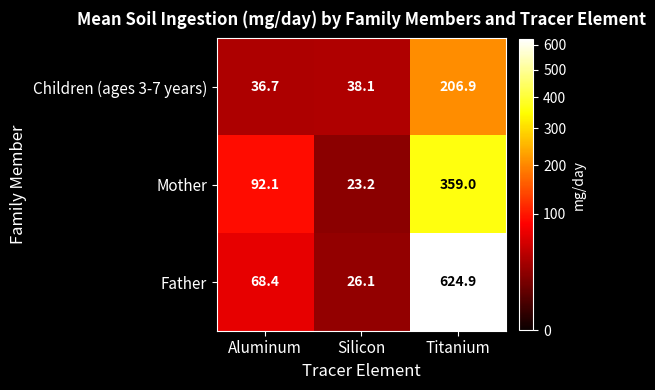

Rank the series at Aluminum from highest to lowest value.

Mother, Father, Children (ages 3-7 years)